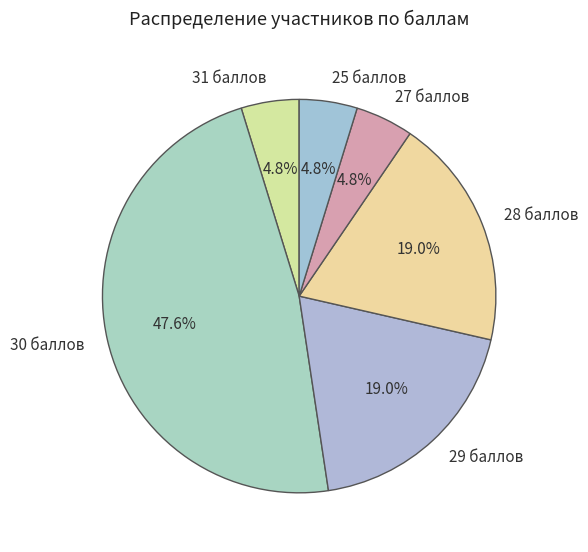

What is the ratio of the value at 27 баллов to the value at 28 баллов?

0.3